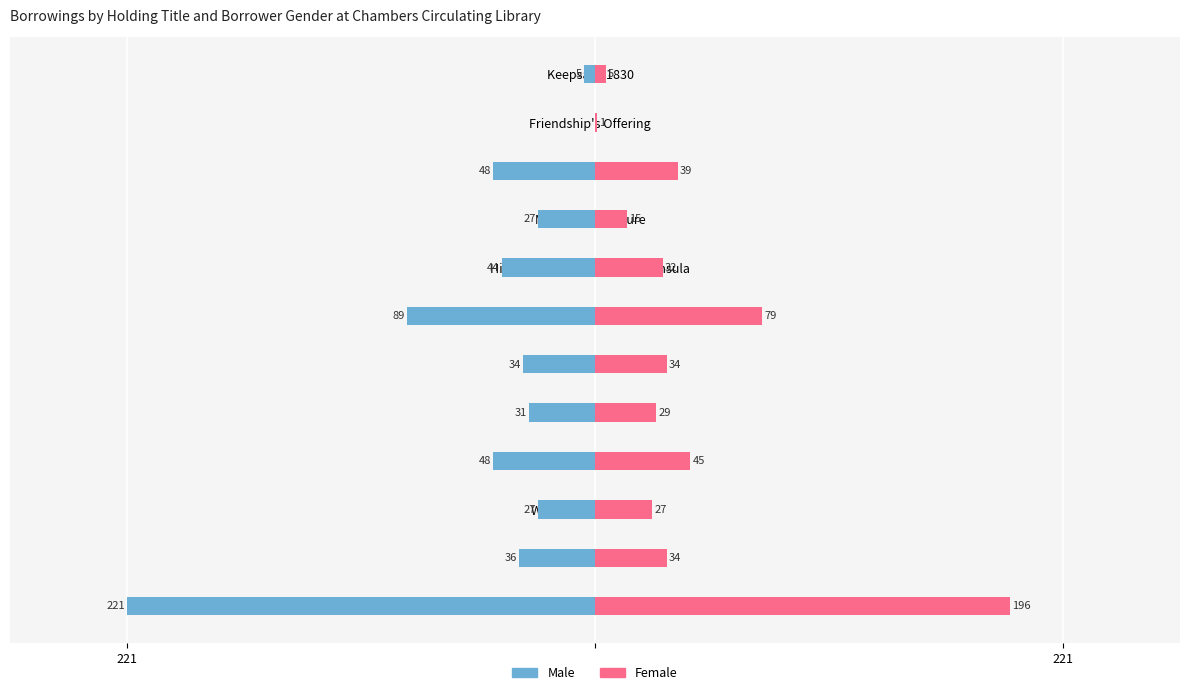

Is it true that Female equals 27 at Westminster Review?

True